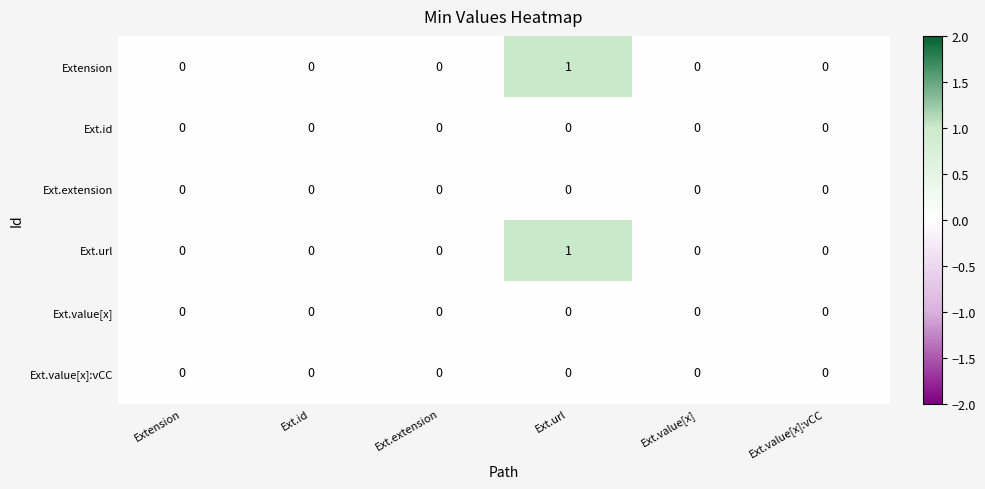

At which category is the sum across all series the highest?

Ext.url